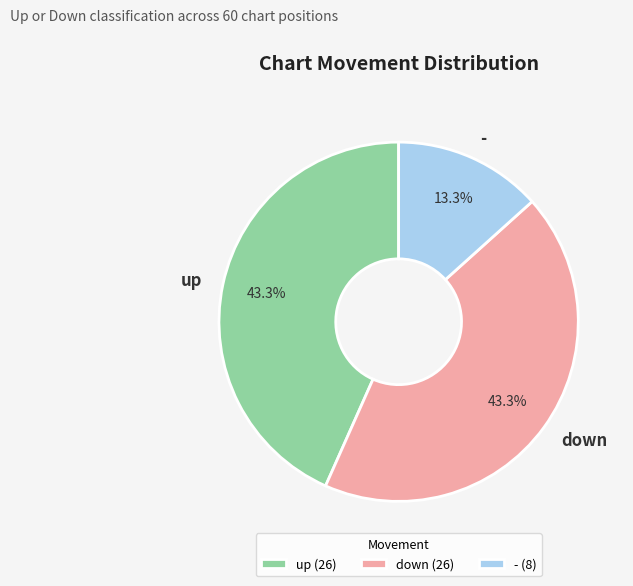

Do up and - together represent more than half of the pie?

Yes